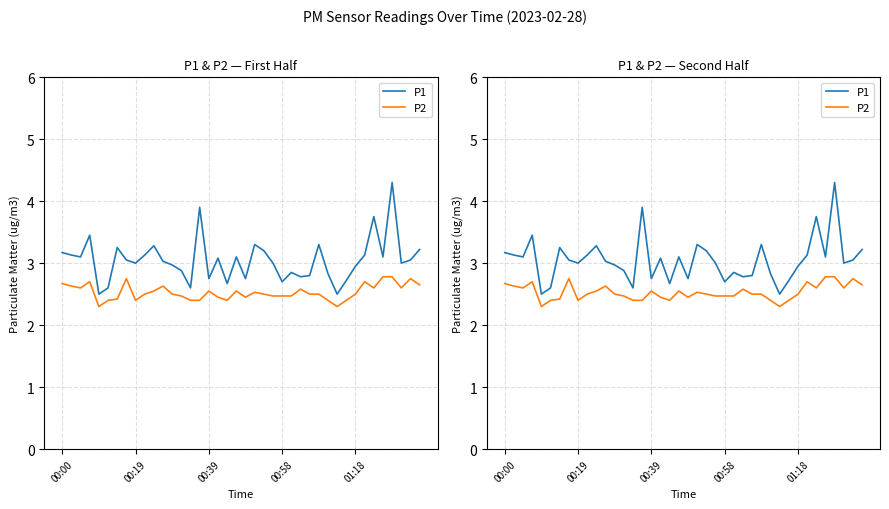

True or false: P1 and P2 intersect in this chart.

False